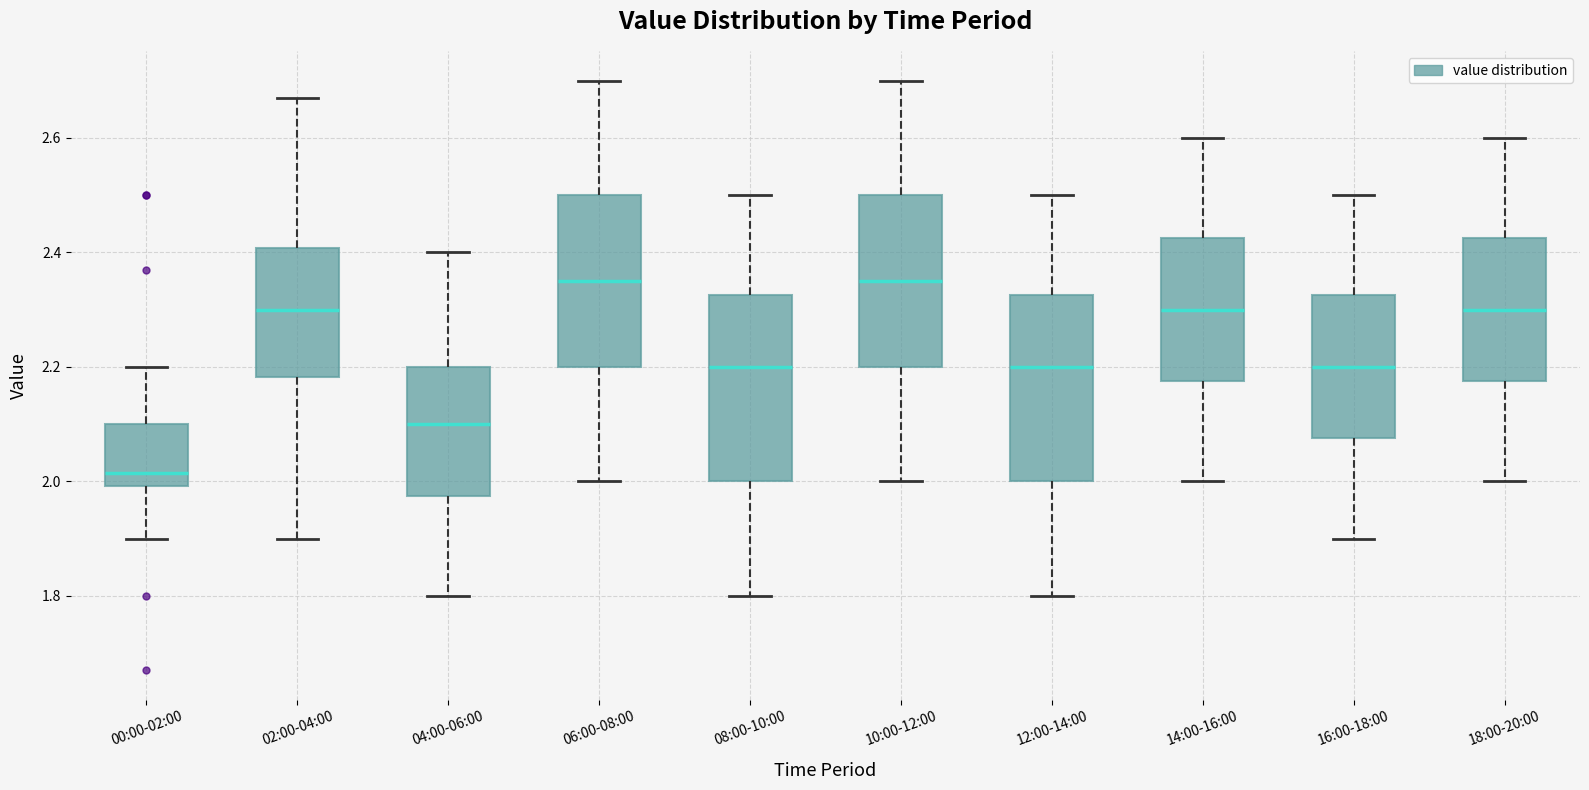

Reading left to right, transcribe this box plot: for each box, give where its median line is, the range the box spans, and where its two whiskers end, as read against the y-axis. The values are not printed on the chart, so give them approximately, as read against the axis.

00:00-02:00: median 2.02, box 2.00 to 2.10, whiskers 1.90 to 2.20
02:00-04:00: median 2.30, box 2.18 to 2.40, whiskers 1.90 to 2.68
04:00-06:00: median 2.10, box 1.98 to 2.20, whiskers 1.80 to 2.40
06:00-08:00: median 2.36, box 2.20 to 2.50, whiskers 2.00 to 2.70
08:00-10:00: median 2.20, box 2.00 to 2.32, whiskers 1.80 to 2.50
10:00-12:00: median 2.36, box 2.20 to 2.50, whiskers 2.00 to 2.70
12:00-14:00: median 2.20, box 2.00 to 2.32, whiskers 1.80 to 2.50
14:00-16:00: median 2.30, box 2.18 to 2.42, whiskers 2.00 to 2.60
16:00-18:00: median 2.20, box 2.08 to 2.32, whiskers 1.90 to 2.50
18:00-20:00: median 2.30, box 2.18 to 2.42, whiskers 2.00 to 2.60